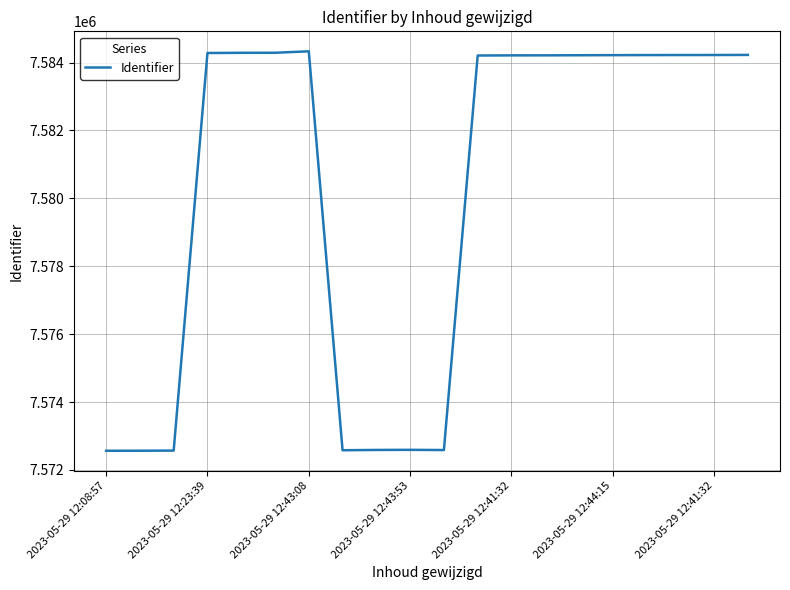

What is the maximum value shown in the chart?

7584331